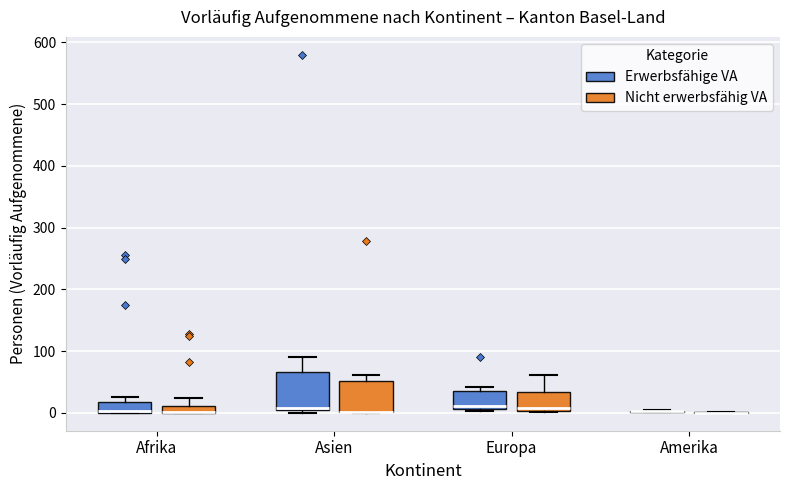

Where is the upper edge of the box for Afrika (Erwerbsfähige VA) on the y-axis? The values are not printed on the chart, so give them approximately, as read against the axis.

20